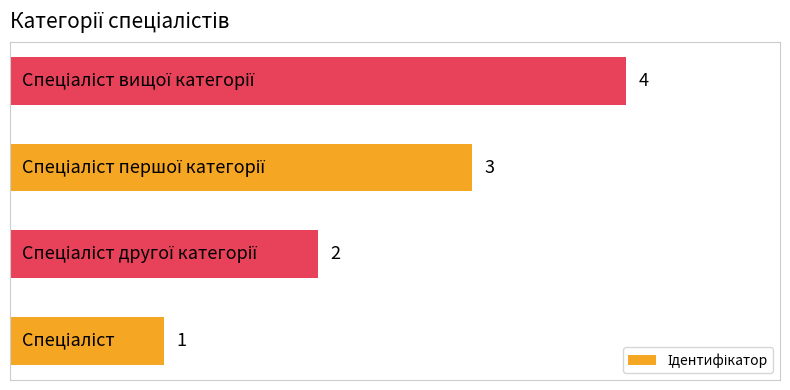

How many values are between 2 and 4?

3